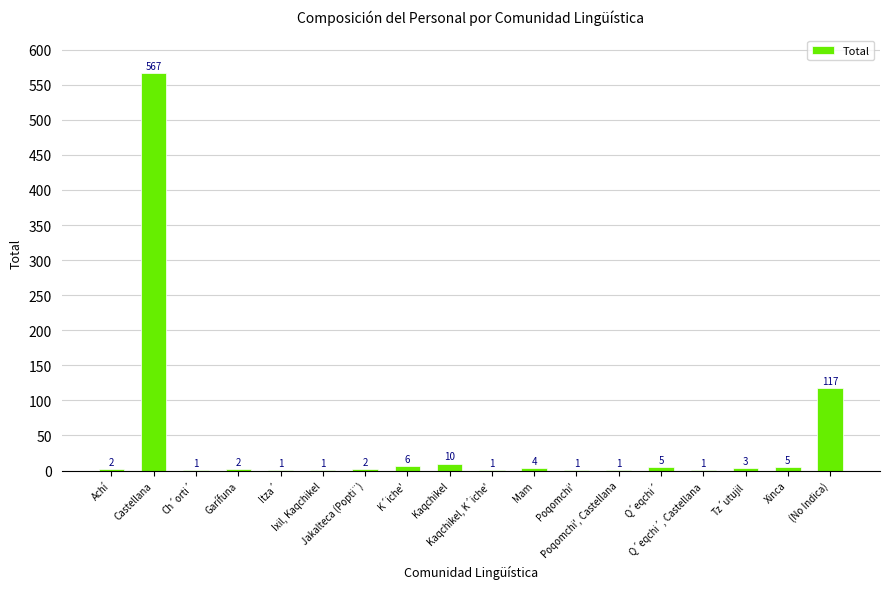

What is the maximum value shown in the chart?

567